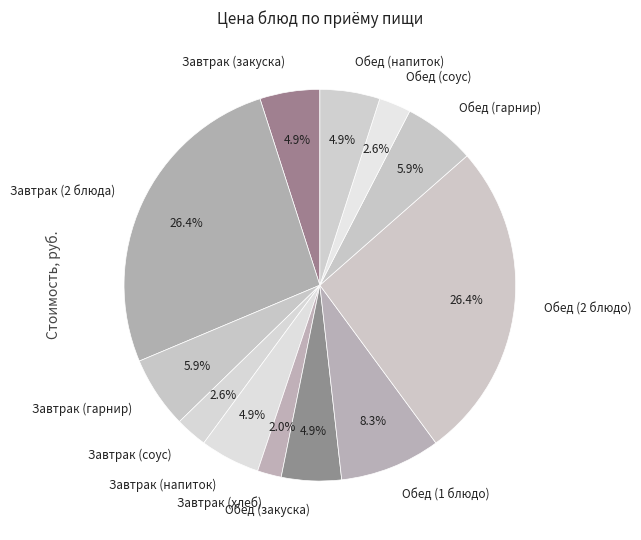

Approximately how many times larger is the value at Завтрак (закуска) compared to Обед (гарнир)?

0.8